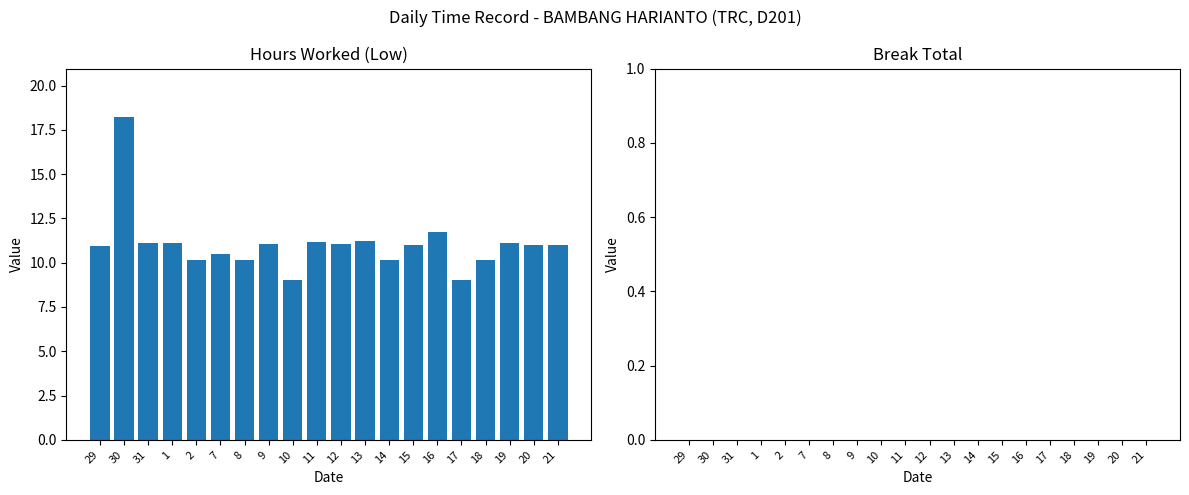

Where is the data nearest to the value 13?

16